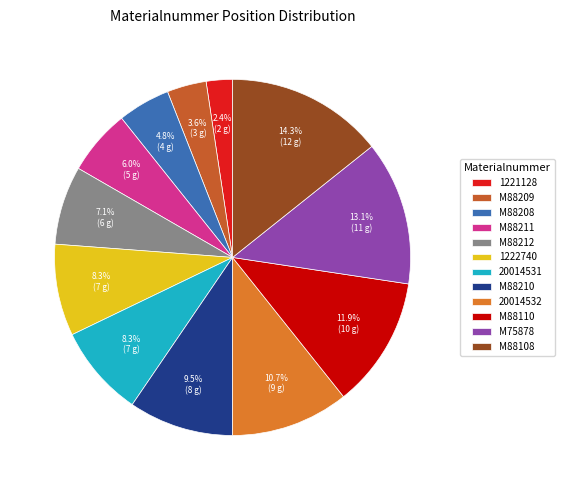

The M88212 slice represents 7% of the pie. True or false?

True